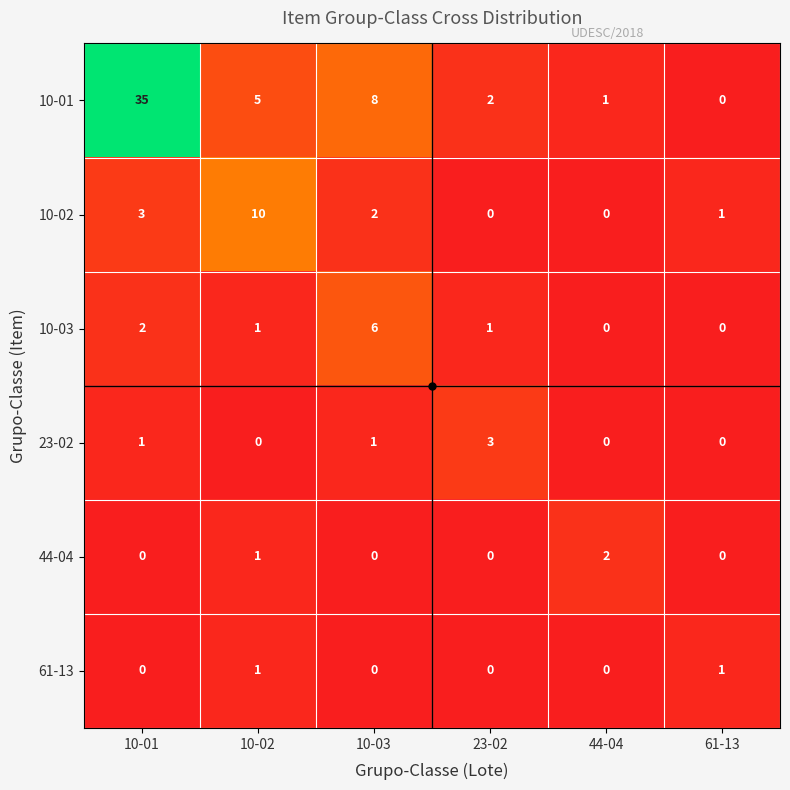

At which label is 10-02 closest to 5?

10-01